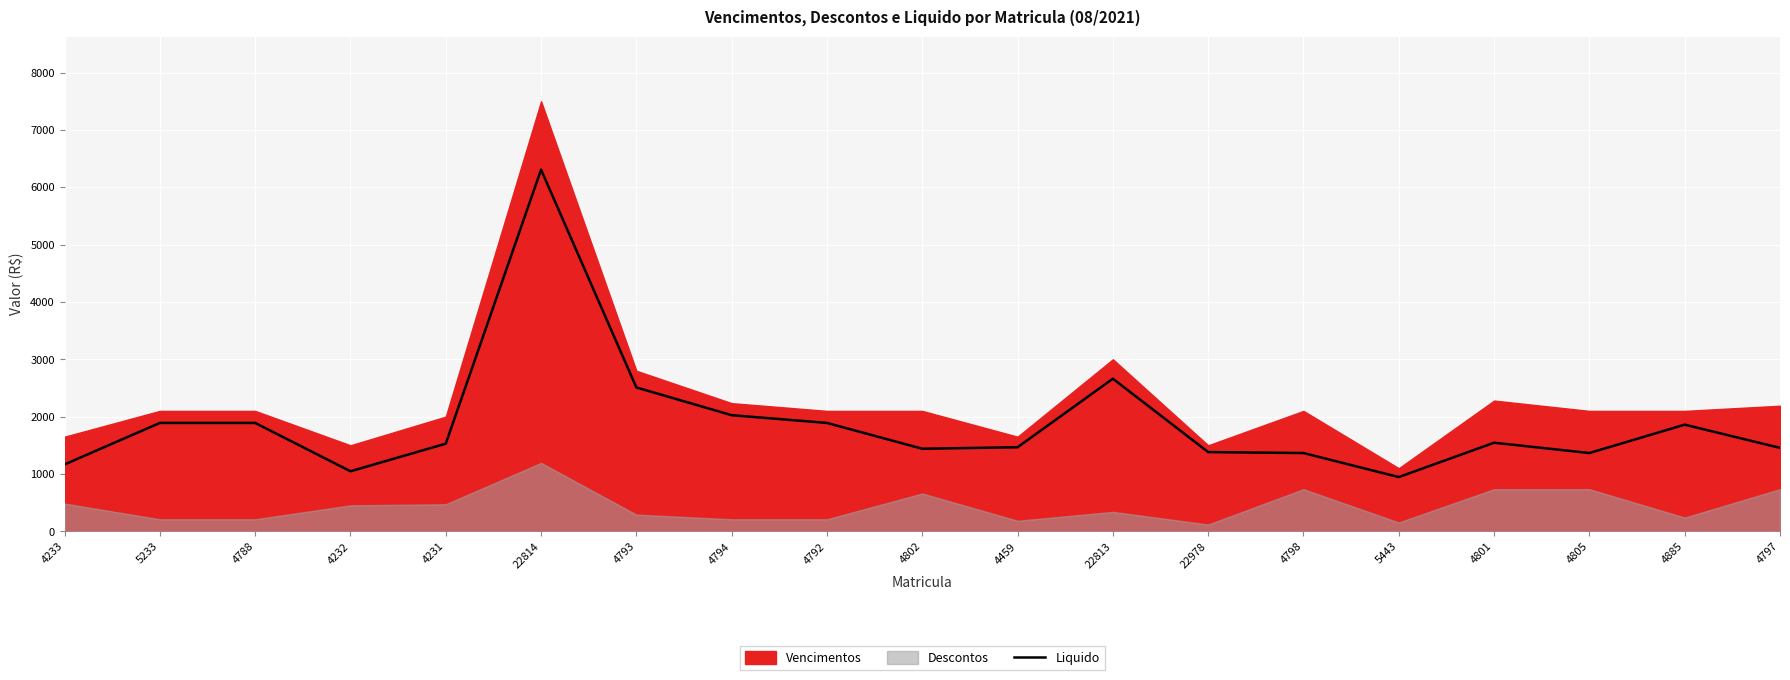

Is it true that the value at 4798 is 1365.0?

True